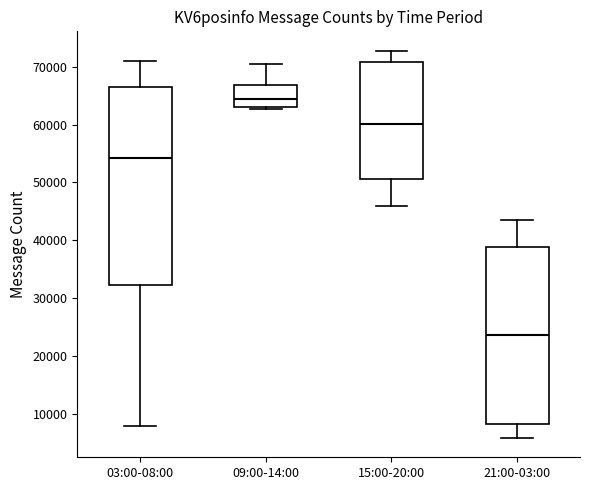

Comparing the boxes themselves (not the whiskers), which one is the tallest?

03:00-08:00